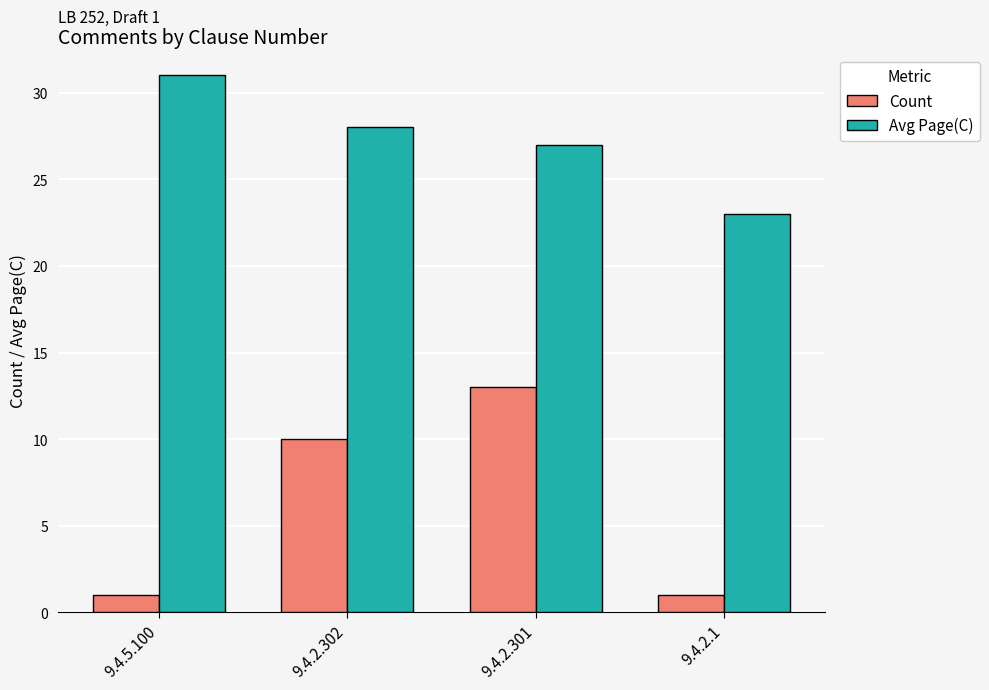

What position from the right is 9.4.2.302?

3